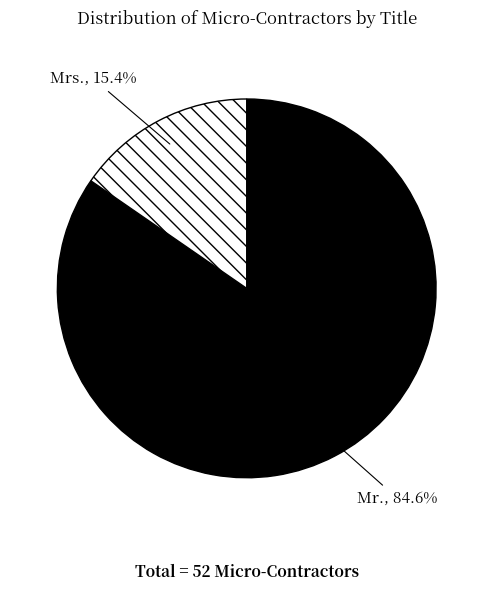

What is the ratio of the value at Mr. to the value at Mrs.?

5.5